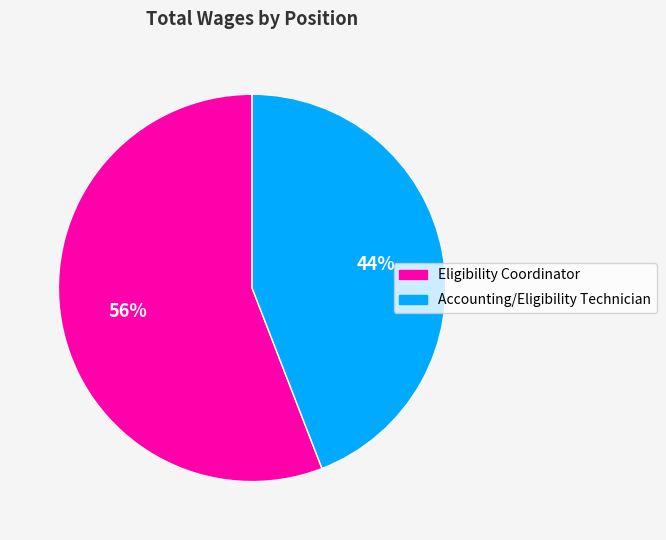

Does any single category account for the majority?

Yes